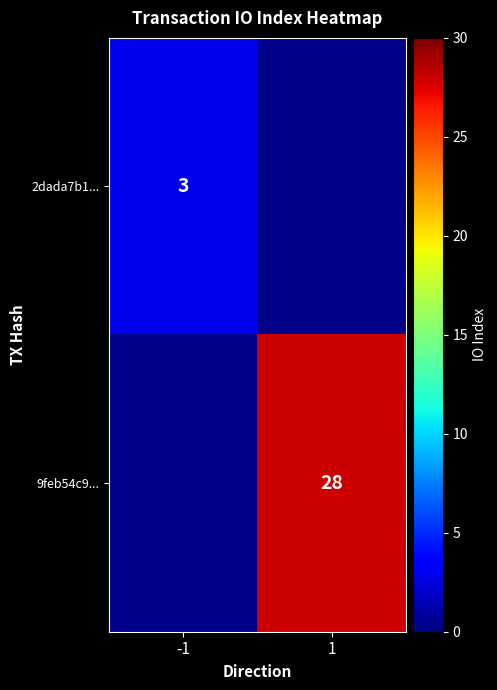

Between -1 and 1, which is larger?

1